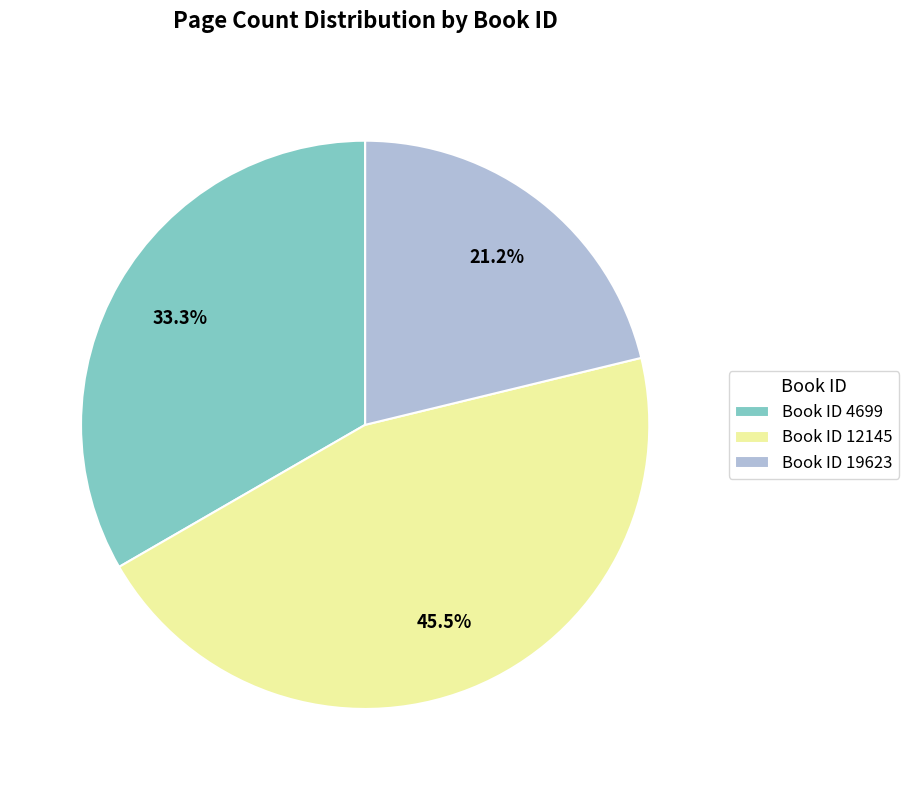

Which has a higher value, Book ID 19623 or Book ID 12145?

Book ID 12145